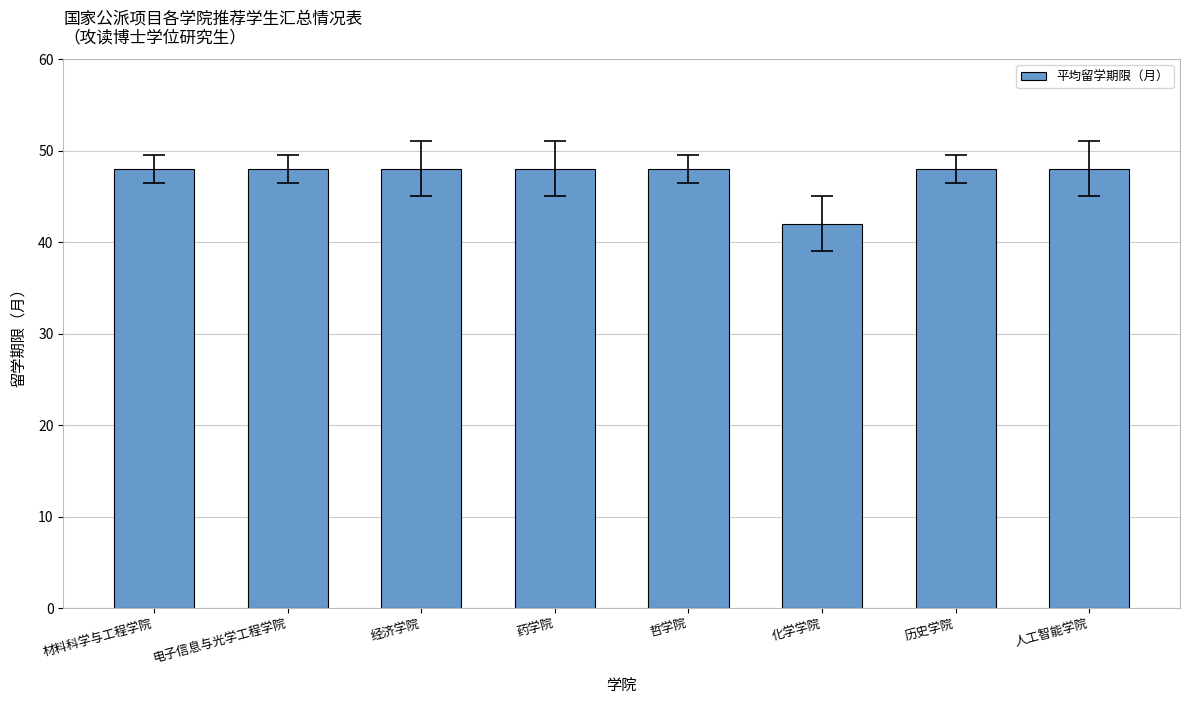

What is the label of the 2nd bar from the left?

电子信息与光学工程学院